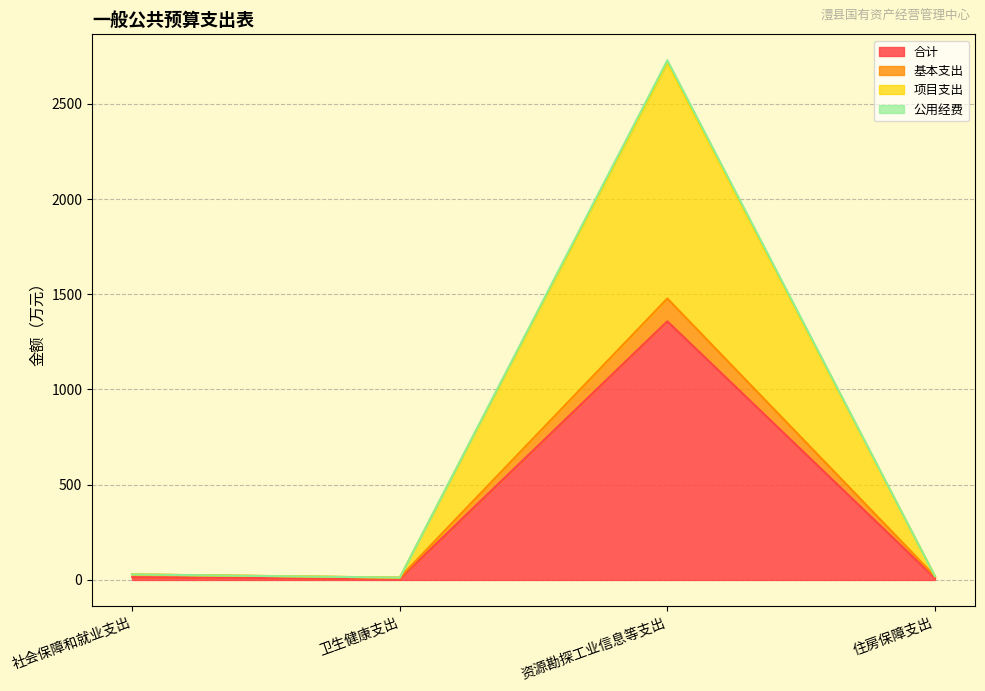

How many values in the 公用经费 series are below 29?

2